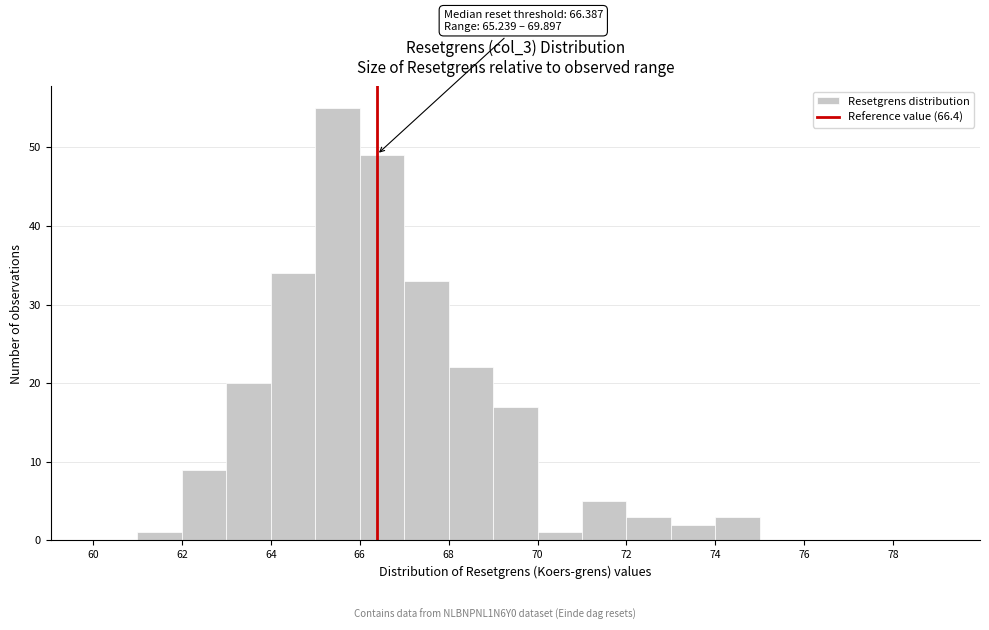

Which range on the x-axis has the tallest bar?

65 to 66